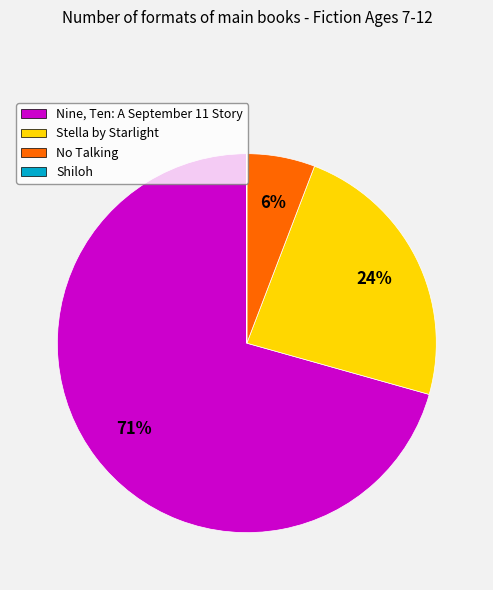

Is the sum of Nine, Ten: A September 11 Story and Stella by Starlight greater than half?

Yes